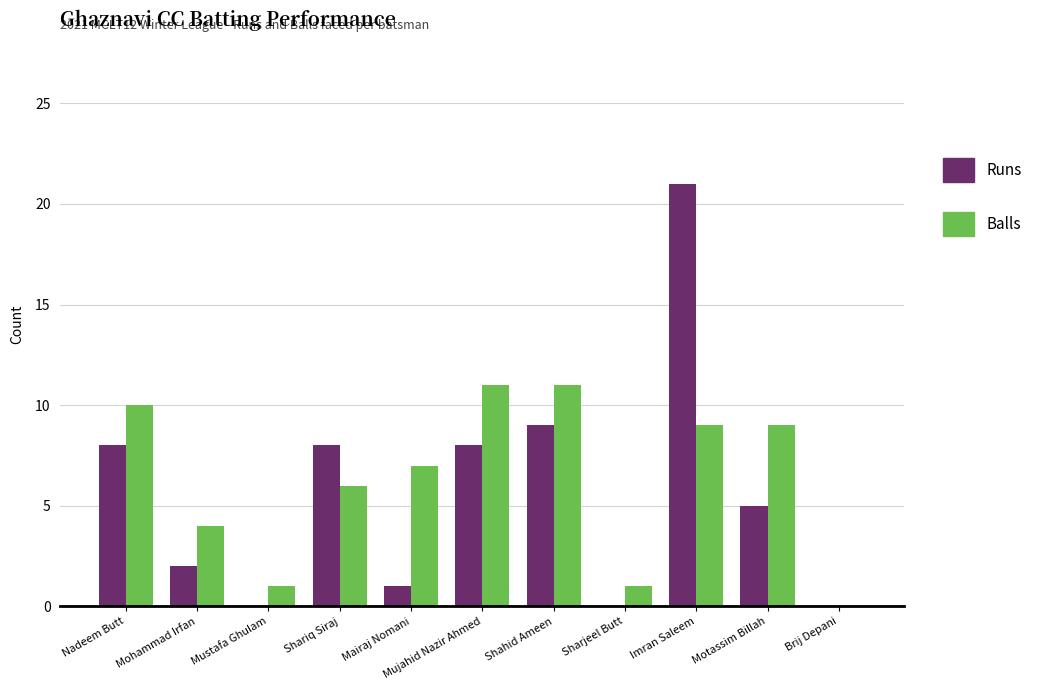

The value of Runs at Motassim Billah is 5. True or false?

True